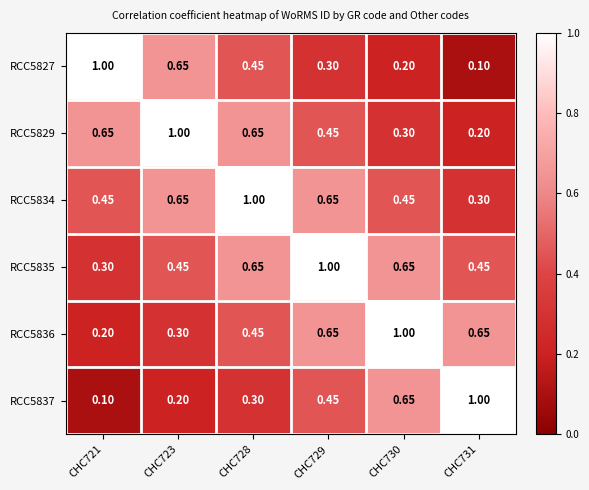

Is the value of RCC5827 at CHC731 greater than the value of RCC5836 at CHC728?

No